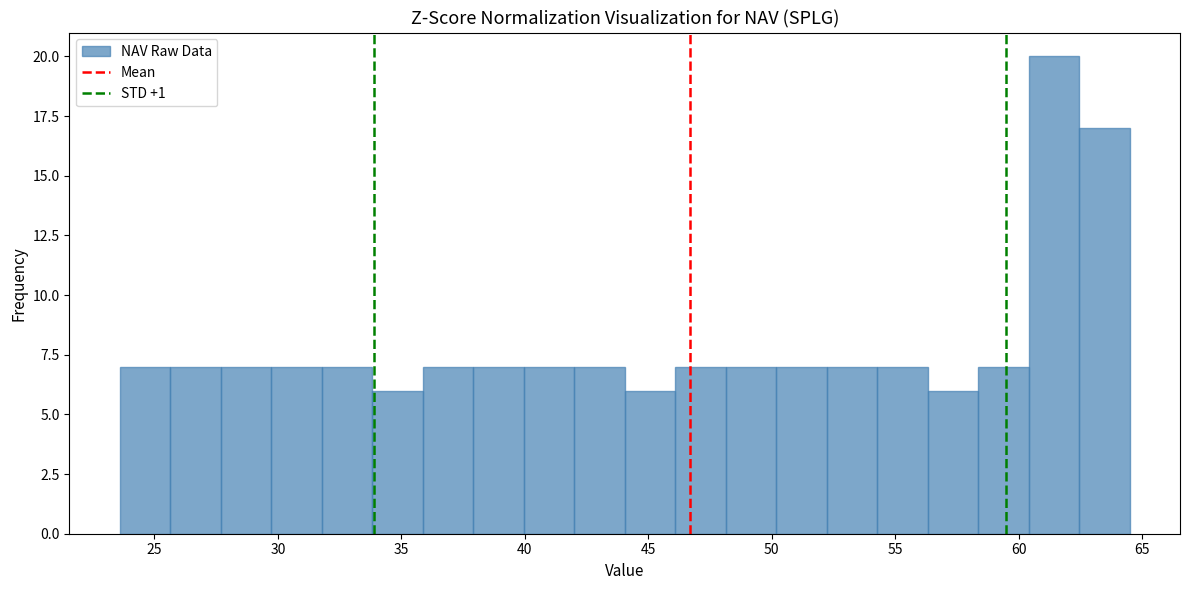

Reading left to right, list every bar in this chart as the range it spans on the x-axis followed by its height. Neither the bar edges nor the heights are printed on the chart, so give them approximately, as read against the axes.

23.5 to 25.5: 7
25.5 to 27.5: 7
27.5 to 29.5: 7
29.5 to 32.0: 7
32.0 to 34.0: 7
34.0 to 36.0: 6
36.0 to 38.0: 7
38.0 to 40.0: 7
40.0 to 42.0: 7
42.0 to 44.0: 7
44.0 to 46.0: 6
46.0 to 48.0: 7
48.0 to 50.0: 7
50.0 to 52.0: 7
52.0 to 54.5: 7
54.5 to 56.5: 7
56.5 to 58.5: 6
58.5 to 60.5: 7
60.5 to 62.5: 20
62.5 to 64.5: 17